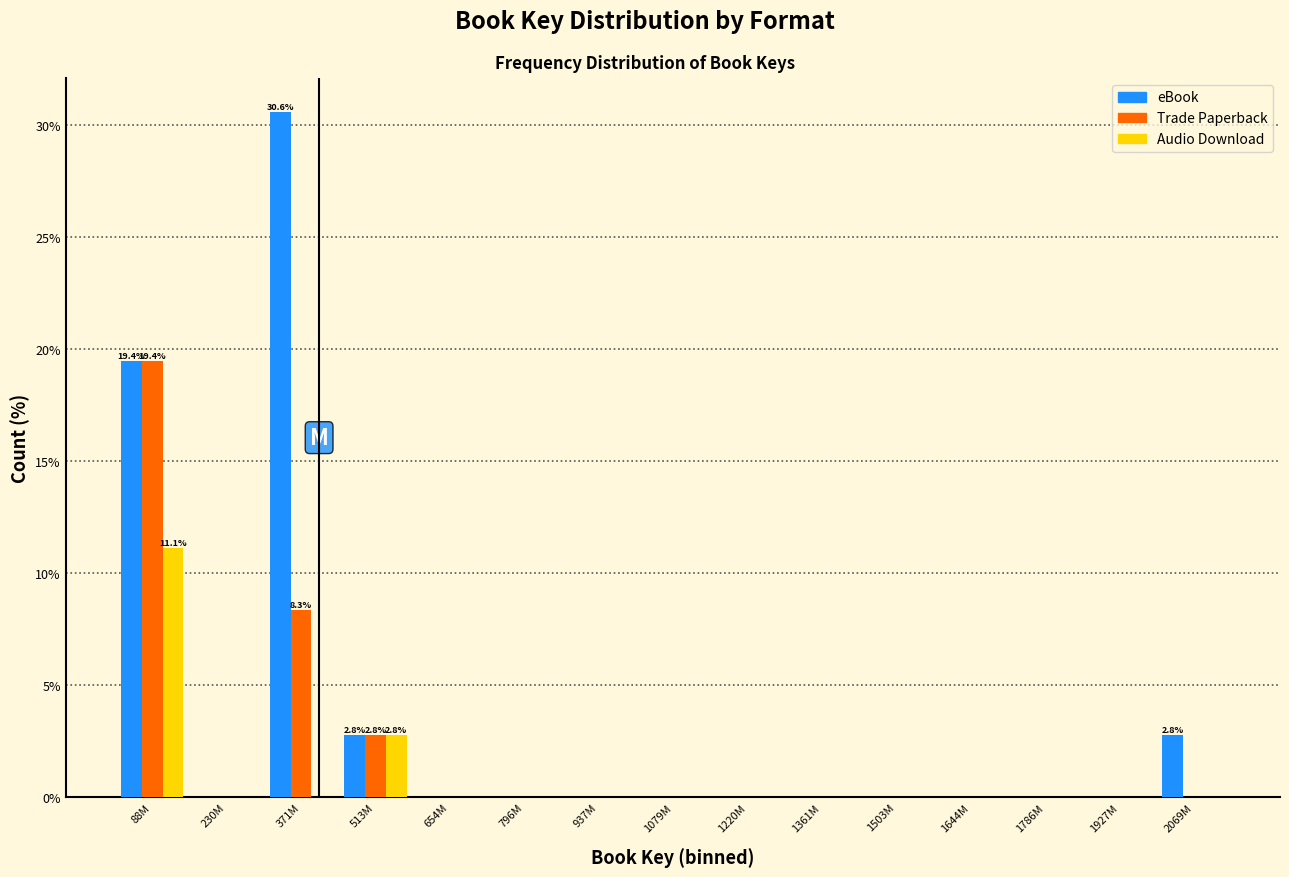

What is the total value across all series at 2069M?

2.8